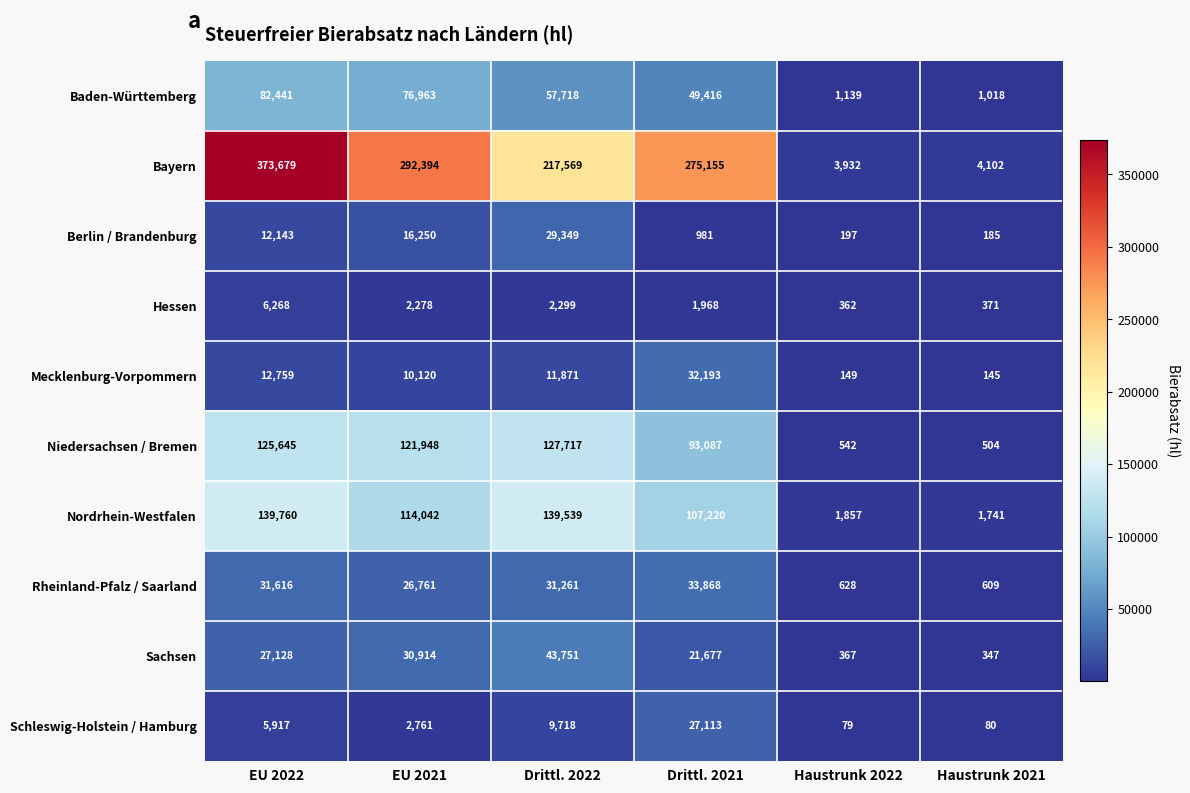

What is the difference between the maximum and minimum values in the Rheinland-Pfalz / Saarland series?

33259